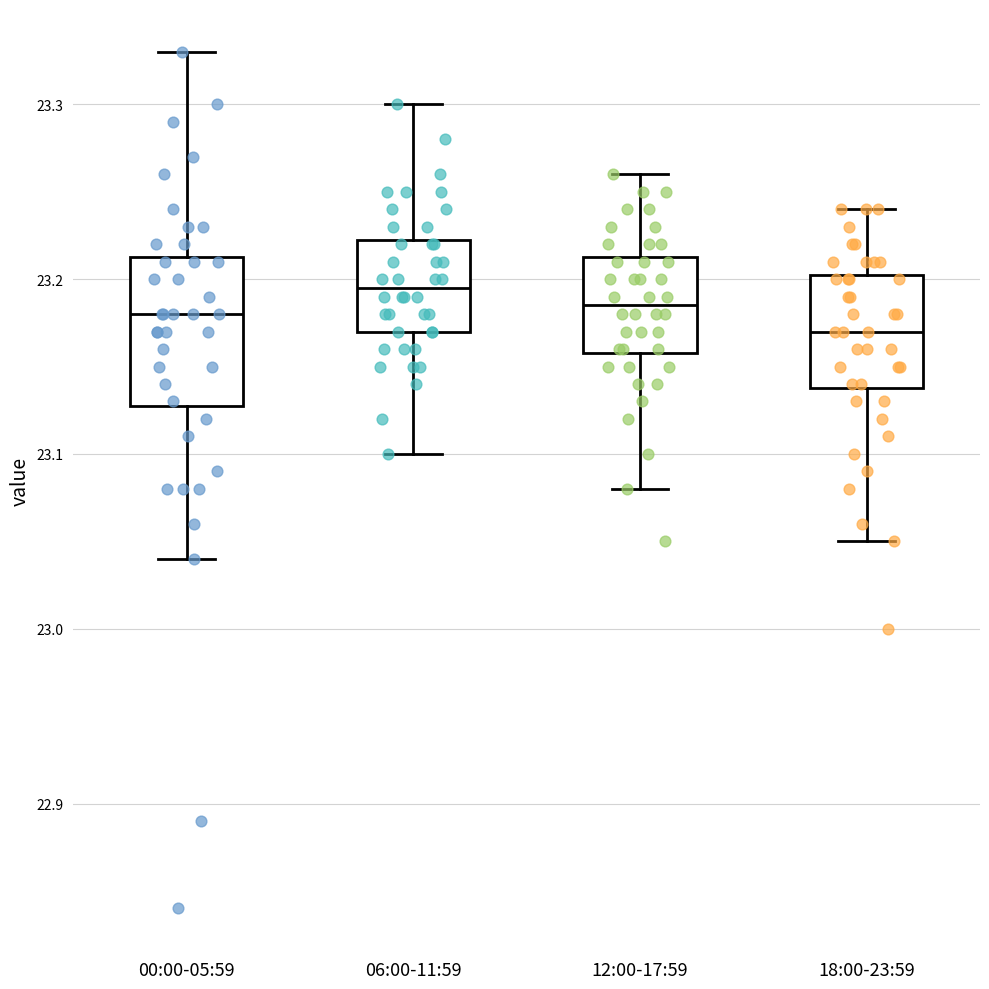

Which box is the tallest, from its lower edge to its upper edge?

00:00-05:59